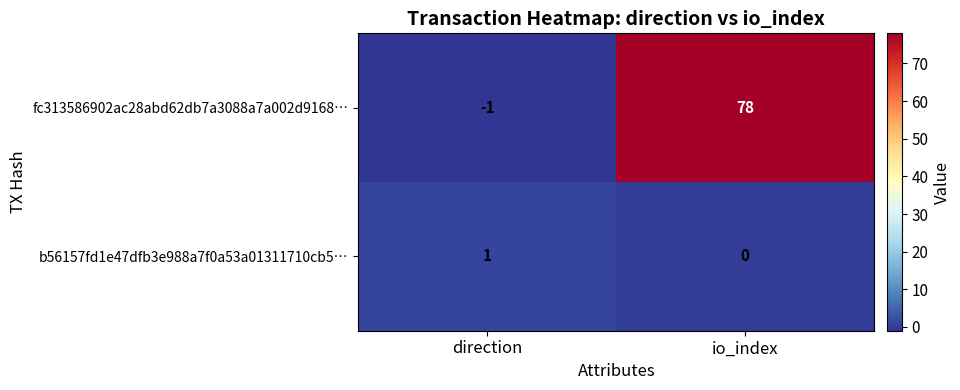

Rank the categories by fc313586902ac28abd62db7a3088a7a002d9168… value from highest to lowest.

io_index, direction